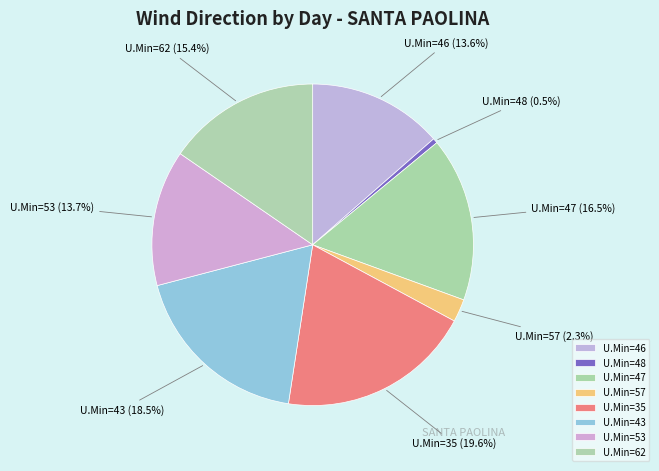

Is U.Min=35 the majority of the pie?

No